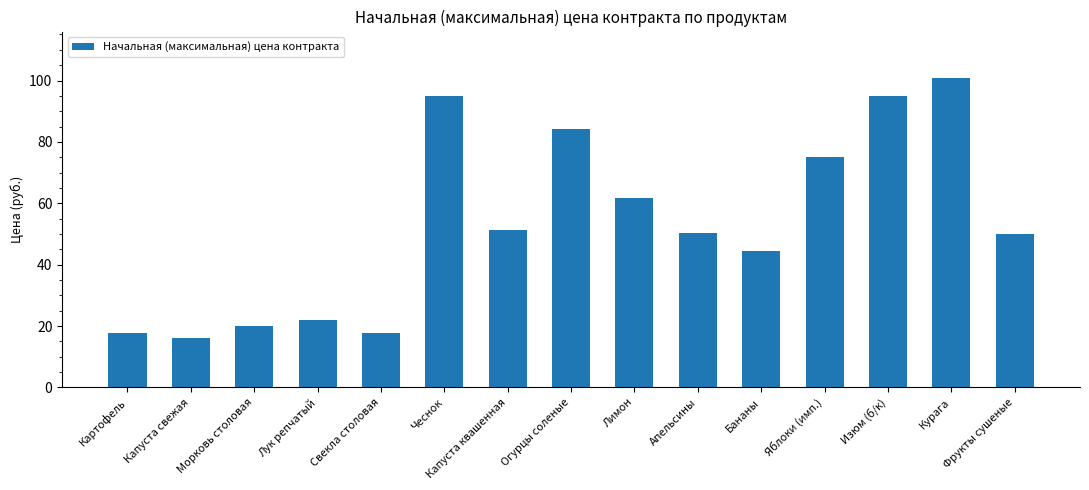

Which has a higher value, Капуста свежая or Яблоки (имп.)?

Яблоки (имп.)